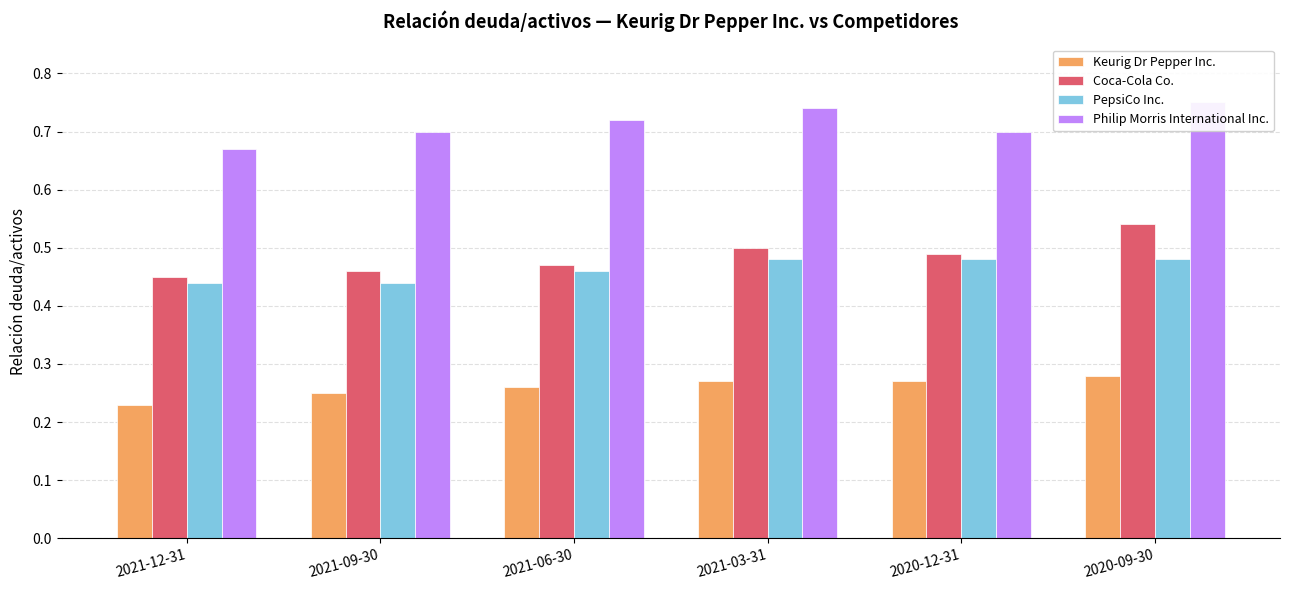

Are the bars grouped side by side (vs. stacked)?

Yes